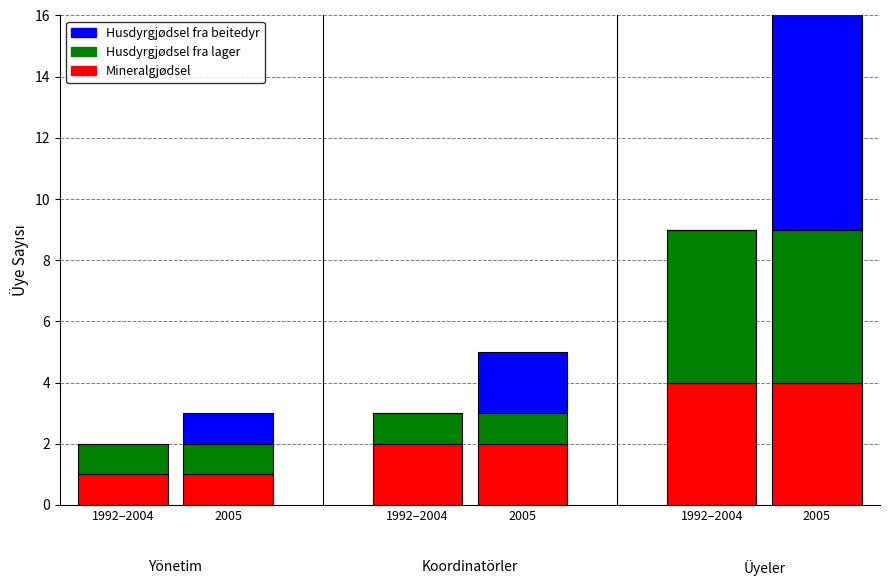

At which label is Husdyrgjødsel fra lager closest to 3?

1992–2004